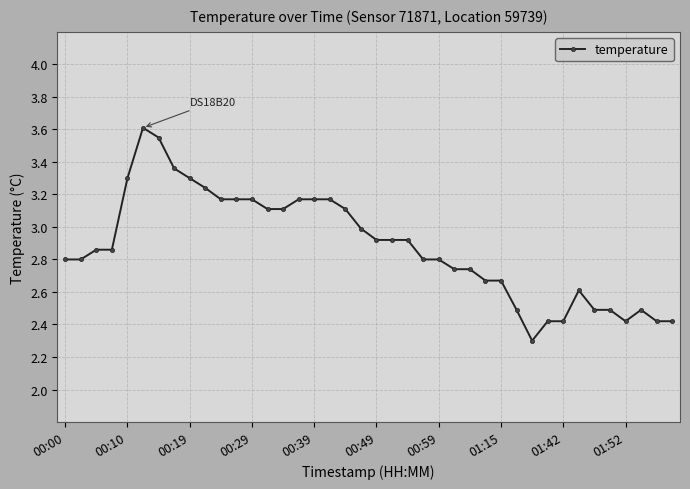

What is the difference between the maximum and minimum values?

1.3